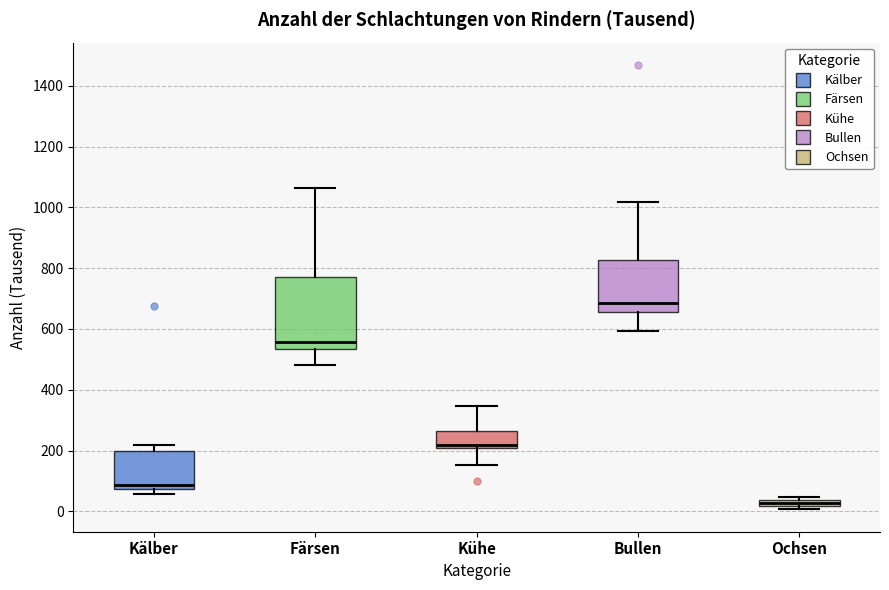

Which box is the tallest, from its lower edge to its upper edge?

Färsen